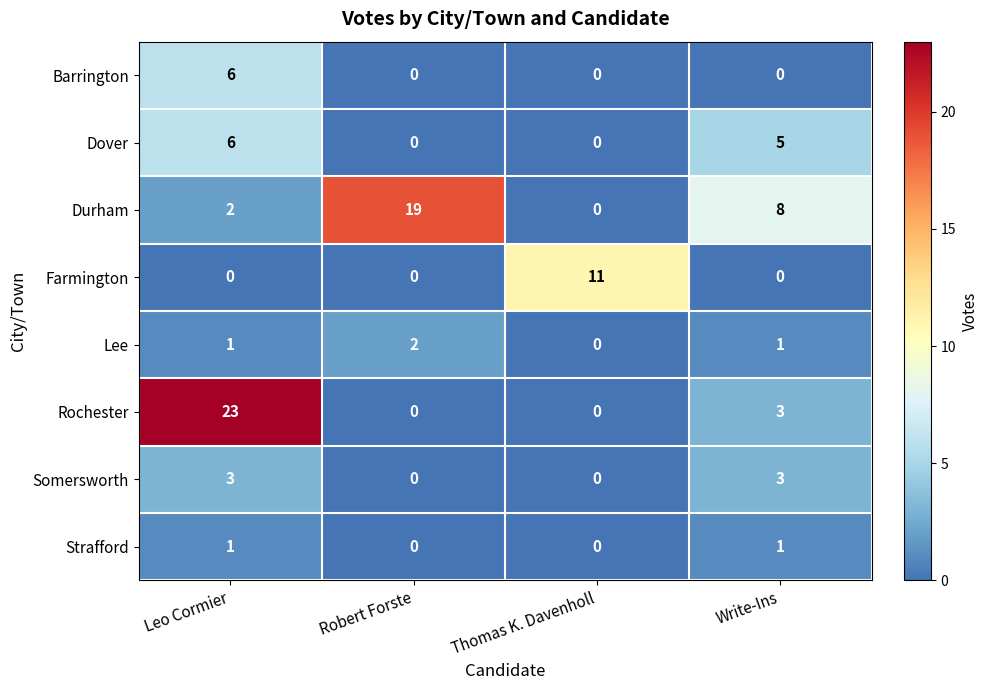

How many values in the Somersworth series are below 3?

2